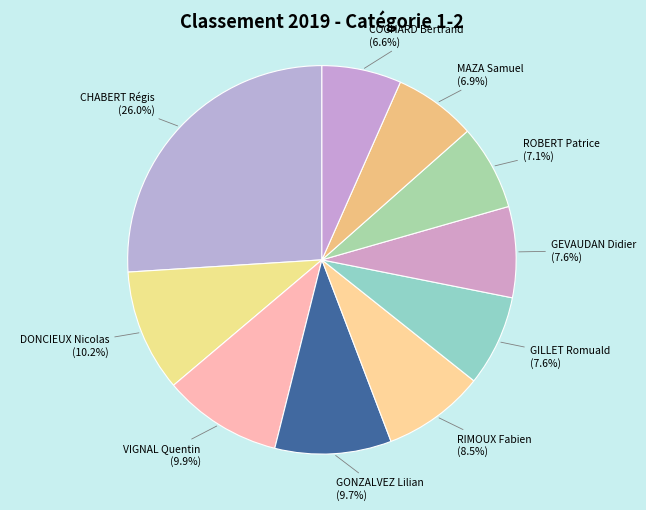

True or false: MAZA Samuel accounts for 21% of the total.

False